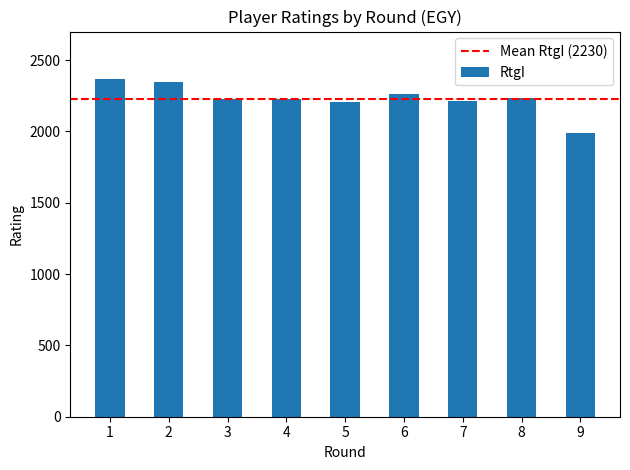

At which label does the data first exceed 2229?

1